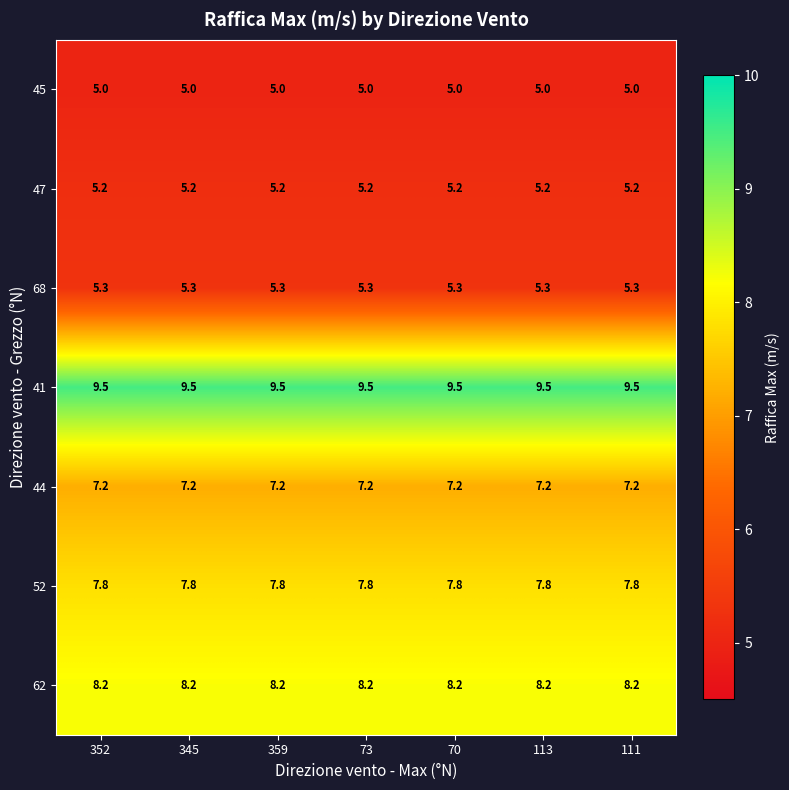

At how many categories does at least one series exceed 9?

7